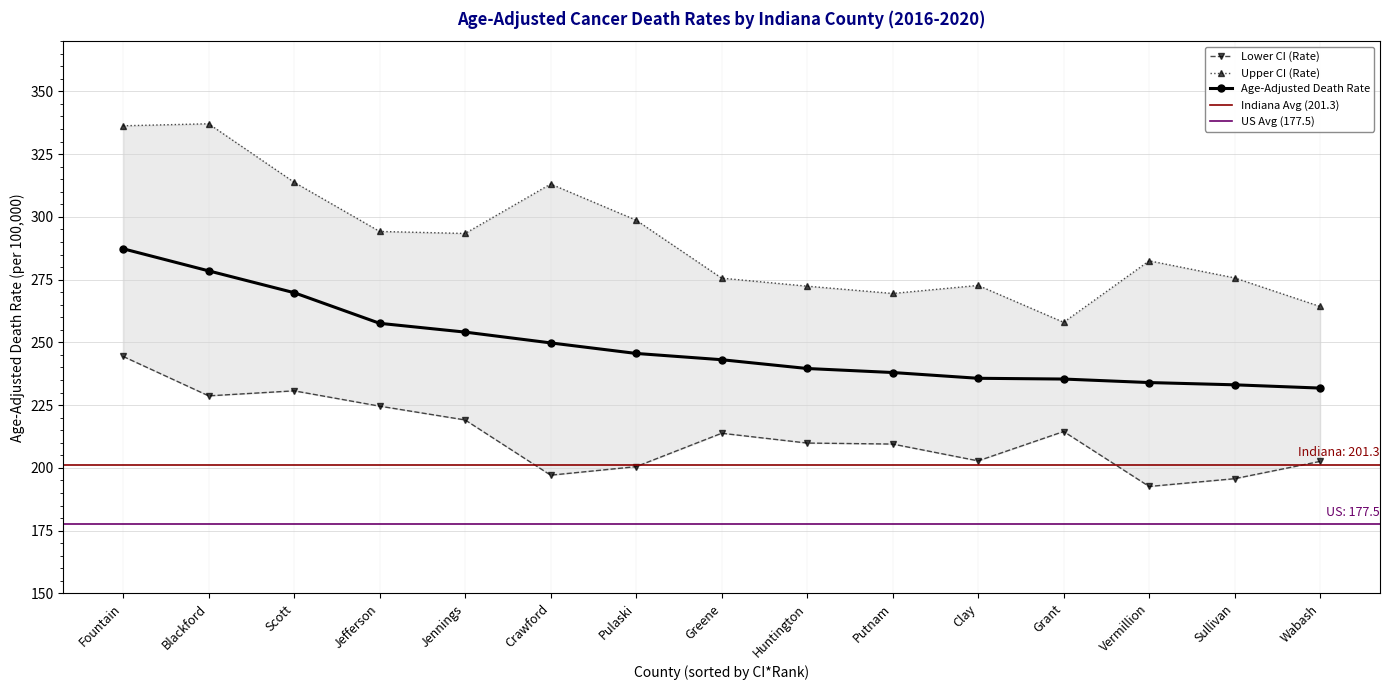

What is the average value of the Upper CI (Rate) series?

290.5